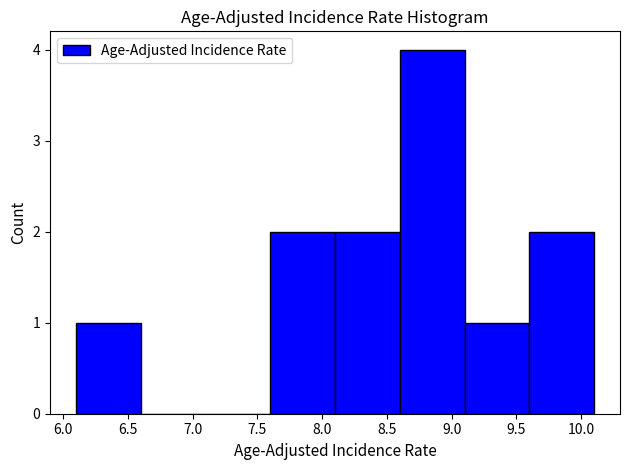

Reading left to right, transcribe this chart: for each bar, give the range it covers on the x-axis and its height. The values are not printed on the chart, so give them approximately, as read against the axis.

6.1 to 6.6: 1
6.6 to 7.1: 0
7.1 to 7.6: 0
7.6 to 8.1: 2
8.1 to 8.6: 2
8.6 to 9.1: 4
9.1 to 9.6: 1
9.6 to 10.1: 2